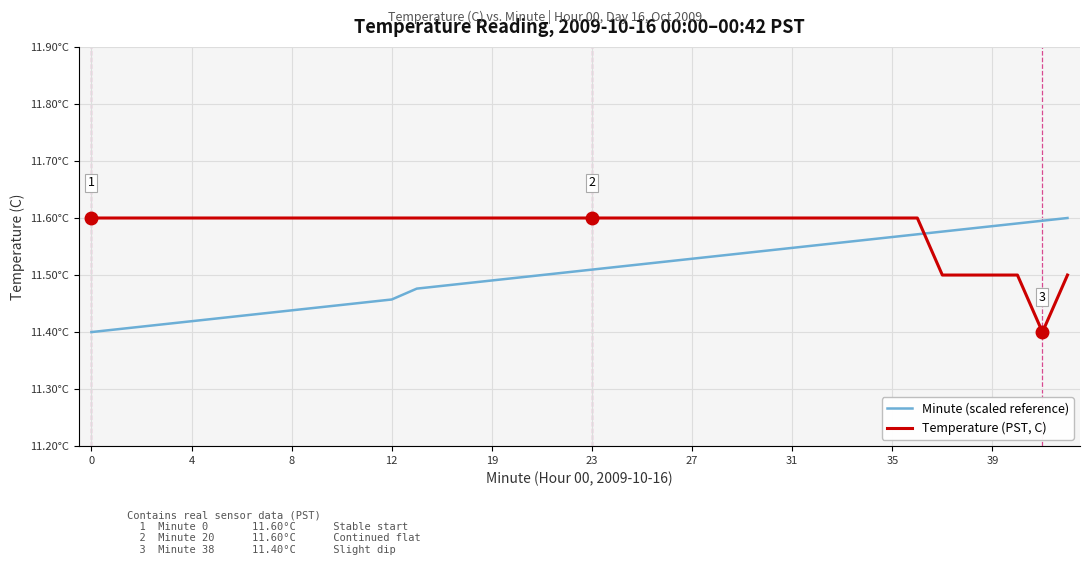

Does the chart display data point markers on the line(s)?

No